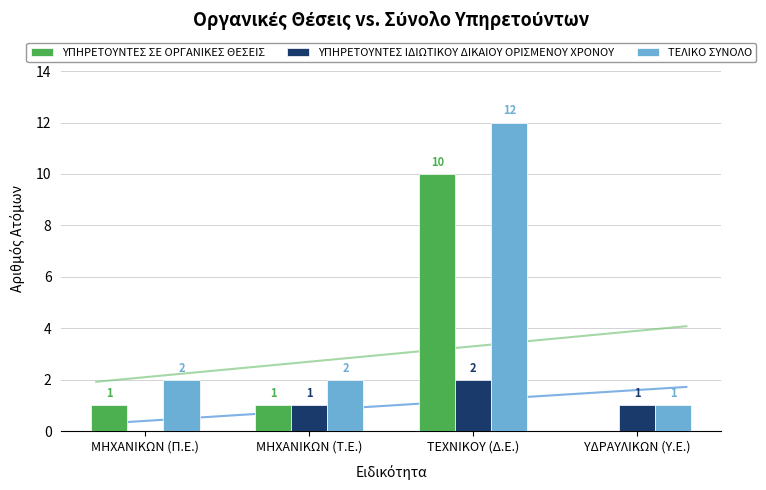

Which series has the largest range (max minus min)?

ΤΕΛΙΚΟ ΣΥΝΟΛΟ